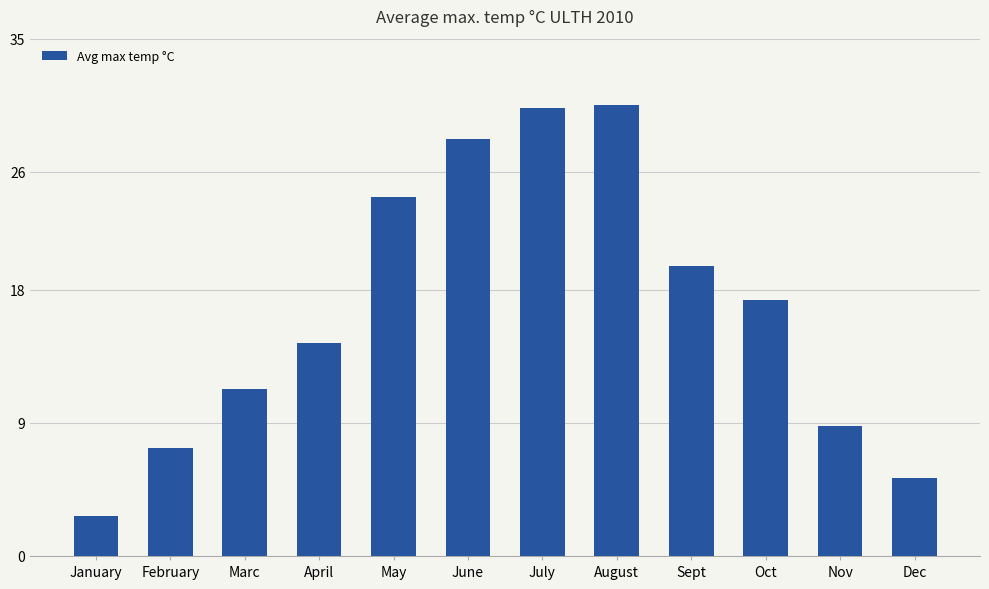

What is the value of the 6th bar from the left?

28.2